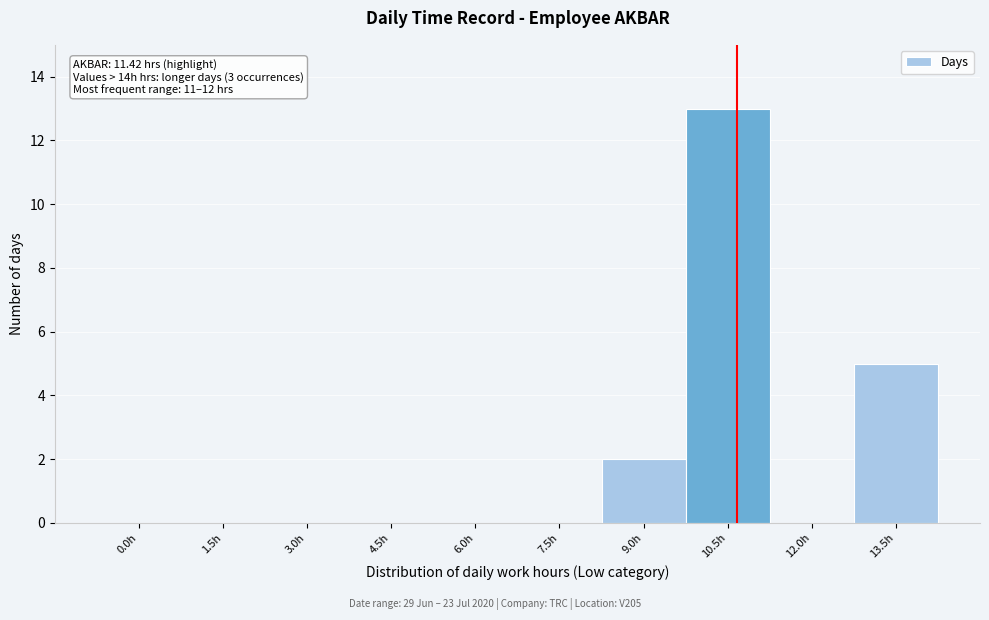

Reading left to right, transcribe all the data shown in this chart.

0.0h=0	1.5h=0	3.0h=0	4.5h=0	6.0h=0	7.5h=0	9.0h=2	10.5h=13	12.0h=0	13.5h=5